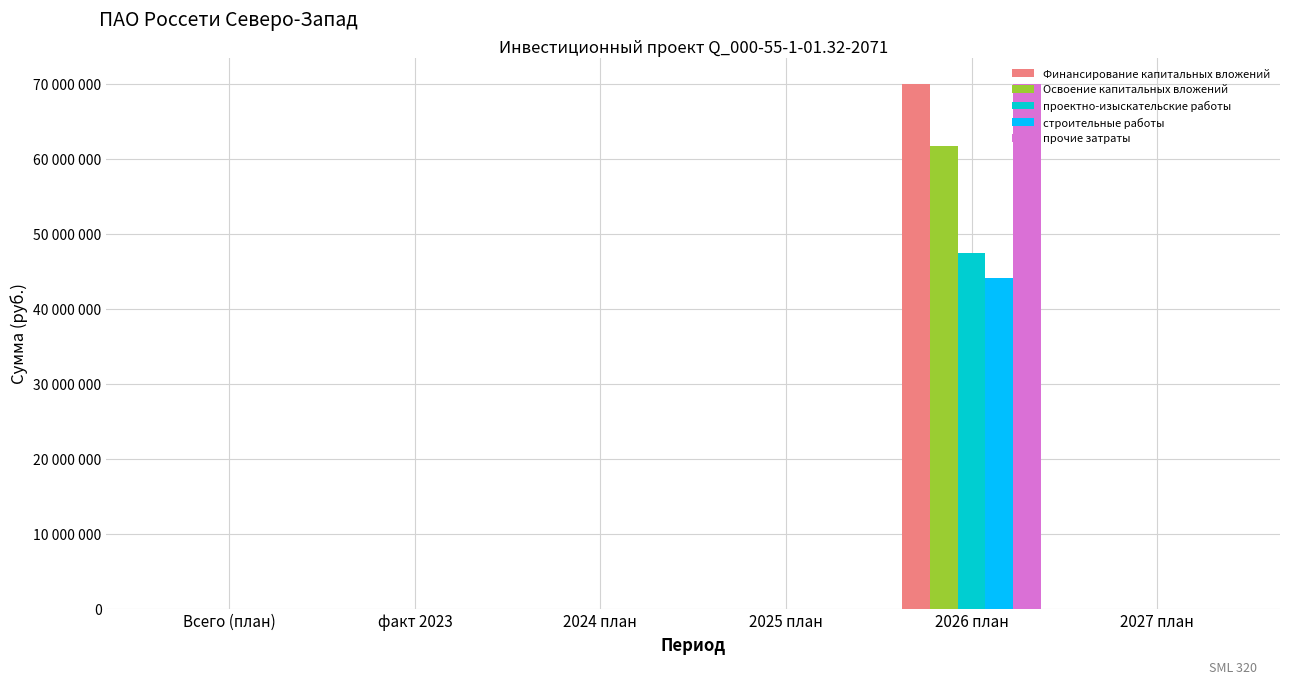

Are the bars grouped side by side (vs. stacked)?

Yes